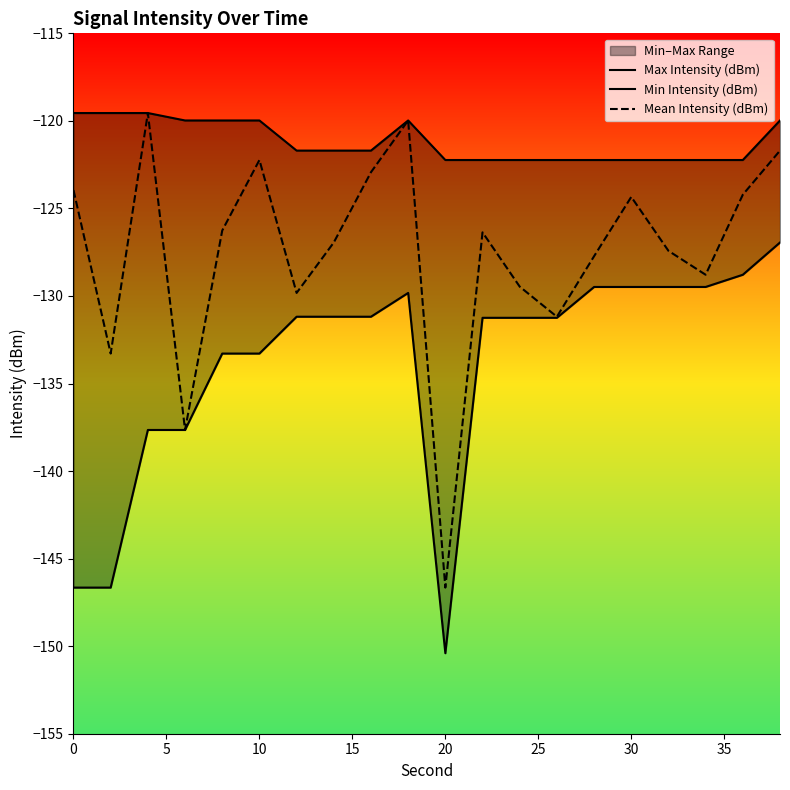

Reading left to right, list all the values displayed in this chart.

Max Intensity (dBm): -119.6	-119.6	-119.6	-120.0	-120.0	-120.0	-121.7	-121.7	-121.7	-120.0	-122.2	-122.2	-122.2	-122.2	-122.2	-122.2	-122.2	-122.2	-122.2	-120.0
Min Intensity (dBm): -146.7	-146.7	-137.7	-137.7	-133.3	-133.3	-131.2	-131.2	-131.2	-129.8	-150.4	-131.2	-131.2	-131.2	-129.5	-129.5	-129.5	-129.5	-128.8	-126.9
Mean Intensity (dBm): -124.0	-133.3	-119.6	-137.7	-126.3	-122.2	-129.8	-126.9	-122.9	-120.0	-146.7	-126.4	-129.5	-131.2	-127.7	-124.3	-127.4	-128.8	-124.2	-121.7